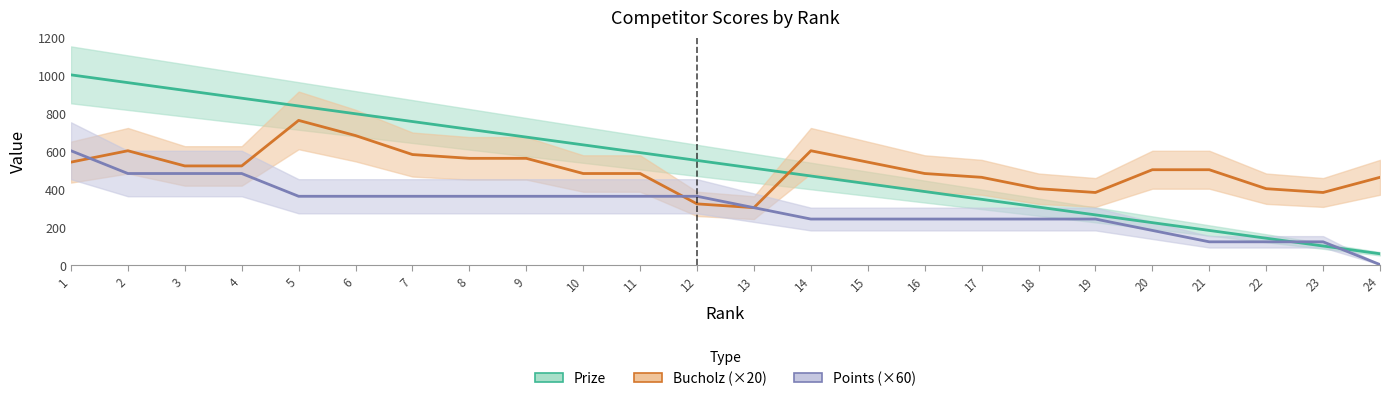

Which category has the lowest value across all series?

24